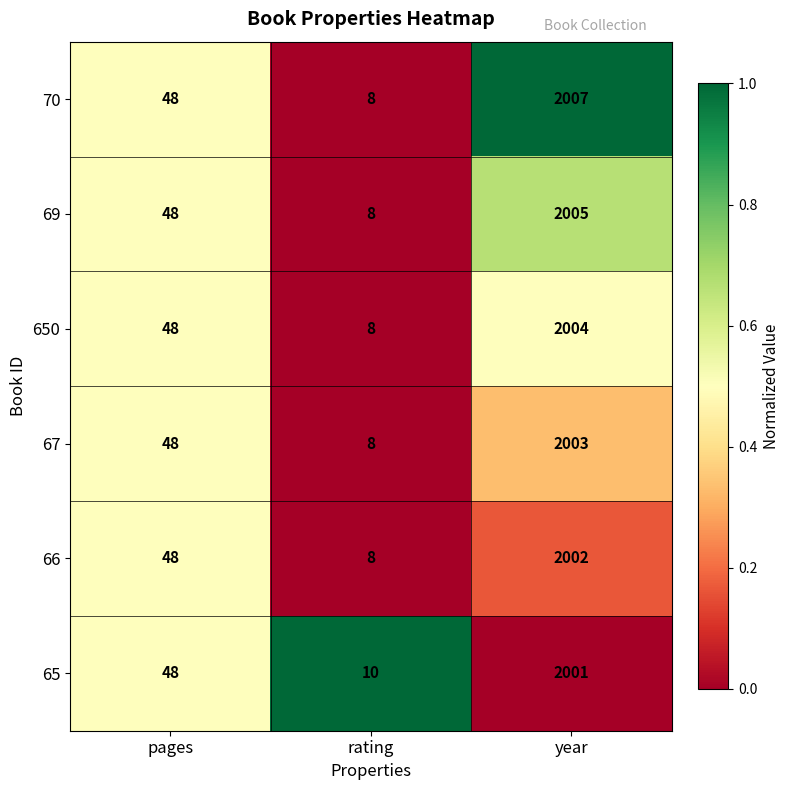

What is the total value across all series at pages?

288